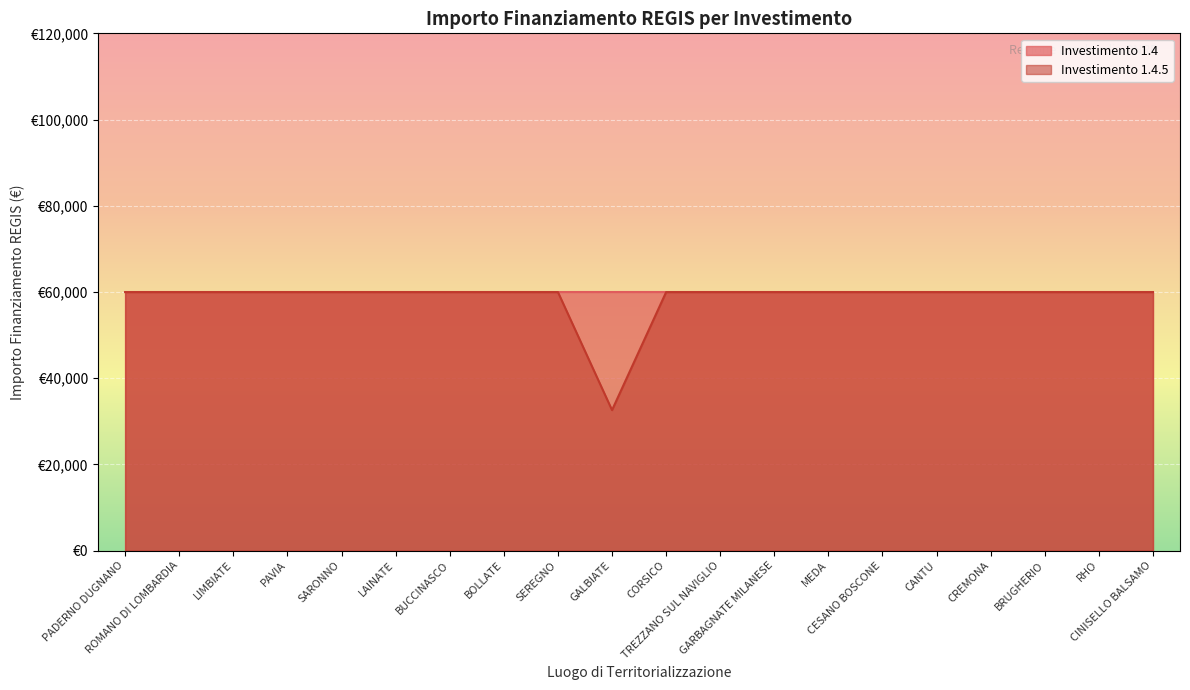

List the labels in order of value, largest first.

PADERNO DUGNANO, ROMANO DI LOMBARDIA, LIMBIATE, PAVIA, SARONNO, LAINATE, BUCCINASCO, BOLLATE, SEREGNO, CORSICO, TREZZANO SUL NAVIGLIO, GARBAGNATE MILANESE, MEDA, CESANO BOSCONE, CANTU, CREMONA, BRUGHERIO, RHO, CINISELLO BALSAMO, GALBIATE